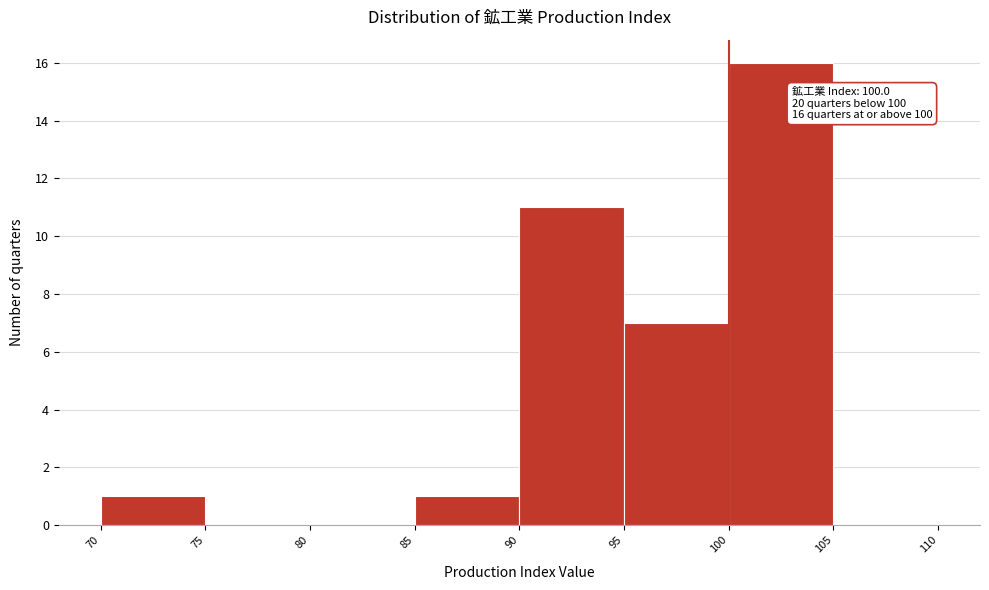

Over which range of the x-axis is the bar tallest?

100 to 105